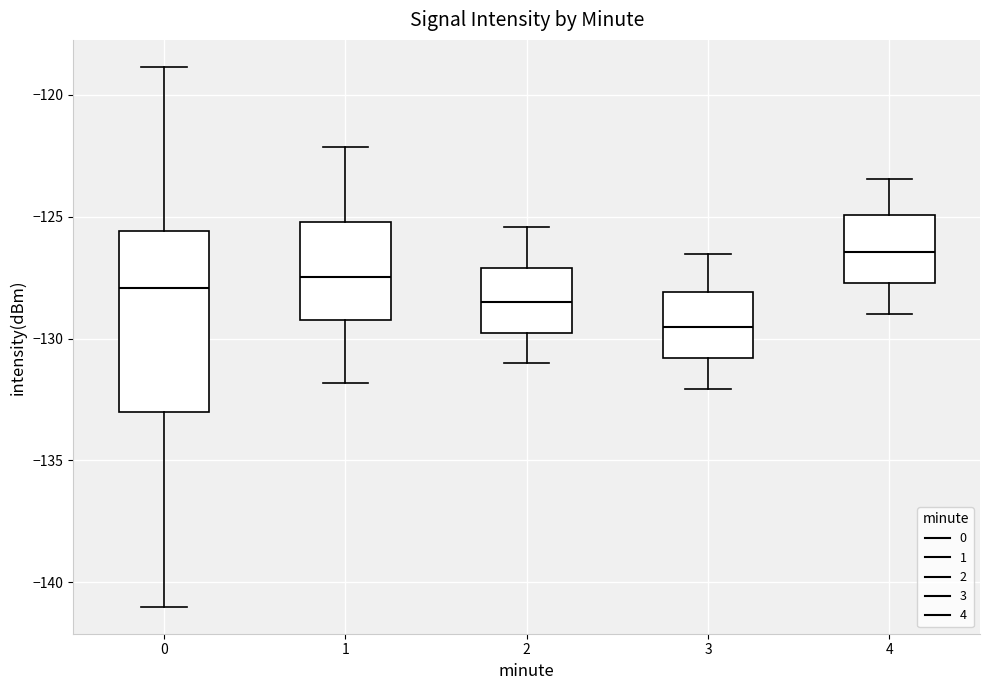

Comparing the boxes themselves (not the whiskers), which one is the tallest?

0